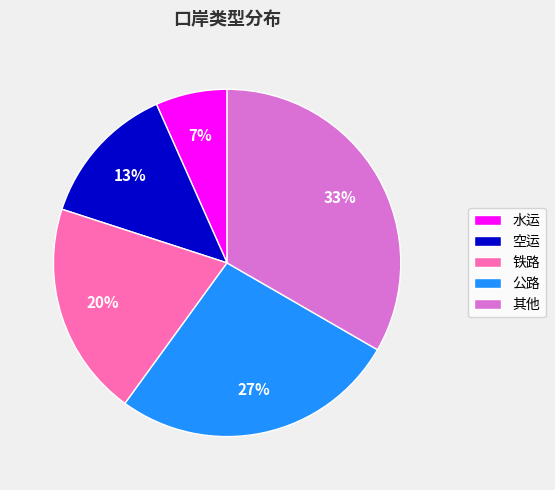

How many slices are in this pie chart?

5